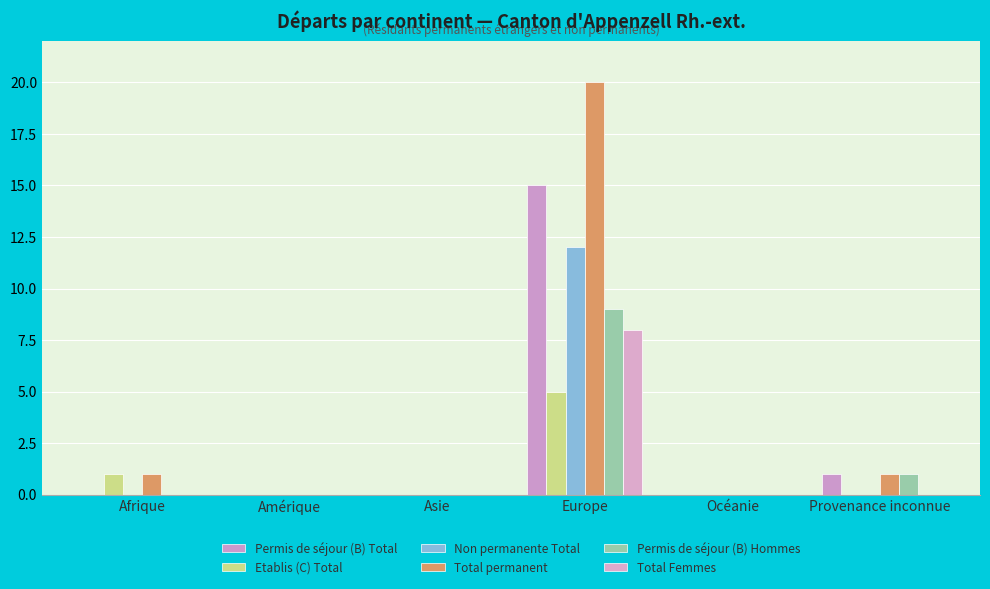

Is the value of Total Femmes at Europe greater than the value of Permis de séjour (B) Total at Provenance inconnue?

Yes